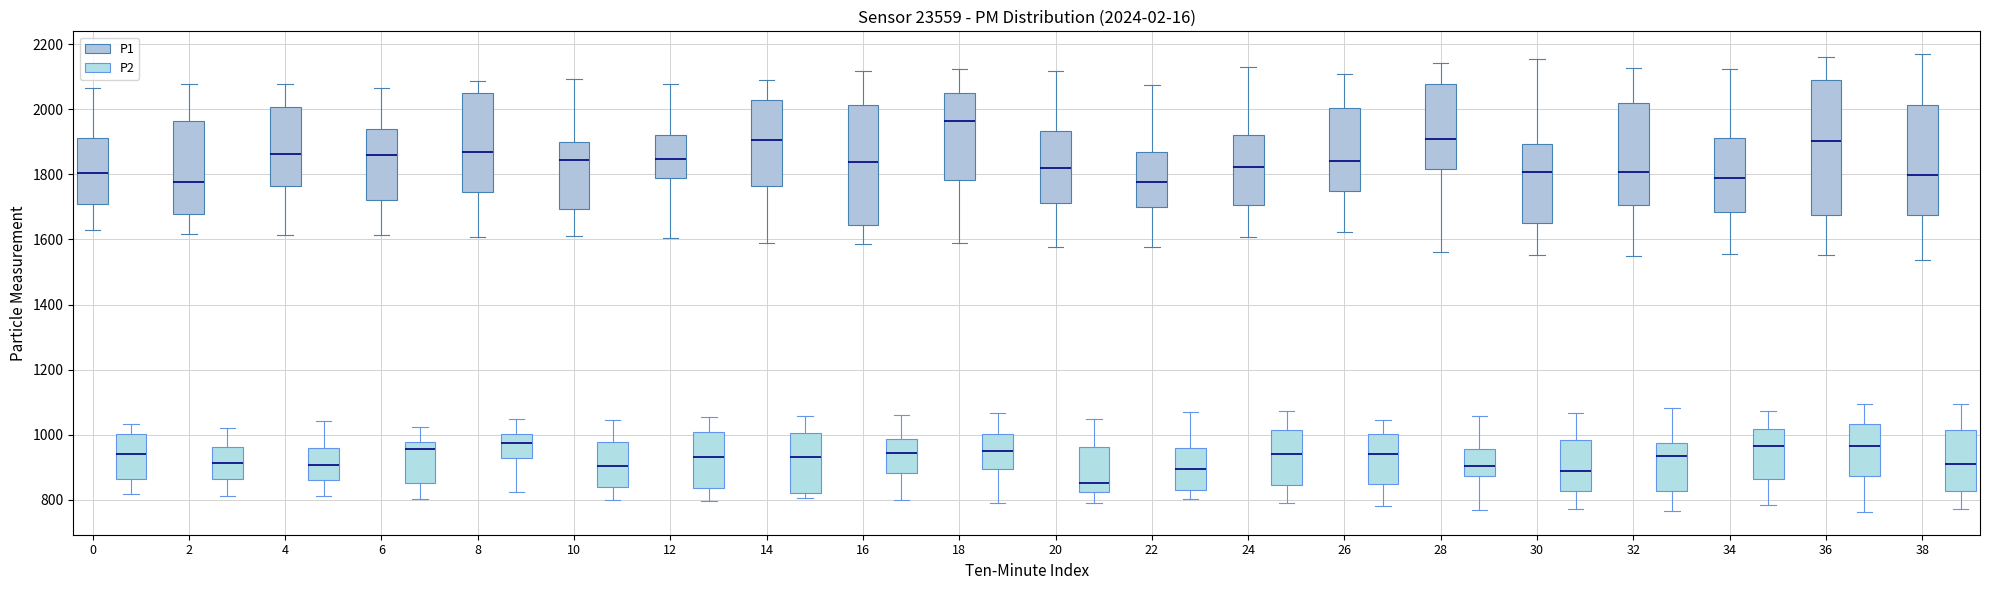

Which box is the tallest, from its lower edge to its upper edge?

36 (P1)